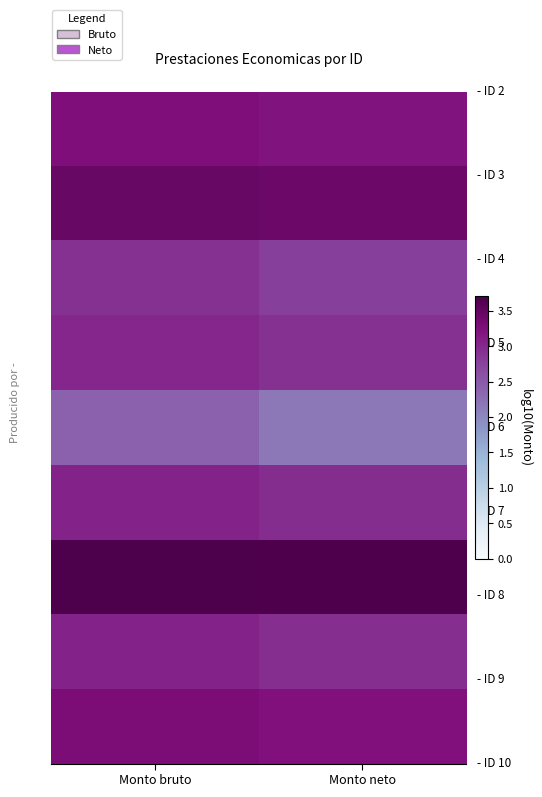

At how many categories does at least one series exceed 2?

2